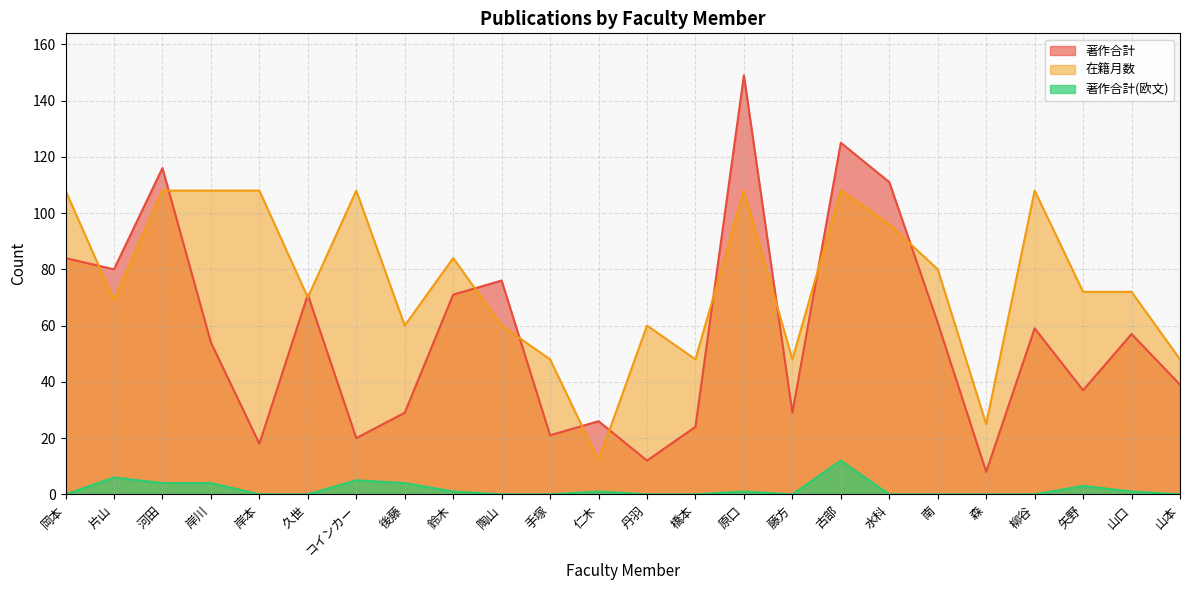

In 在籍月数, how many points are higher than both neighbors (excluding endpoints)?

6